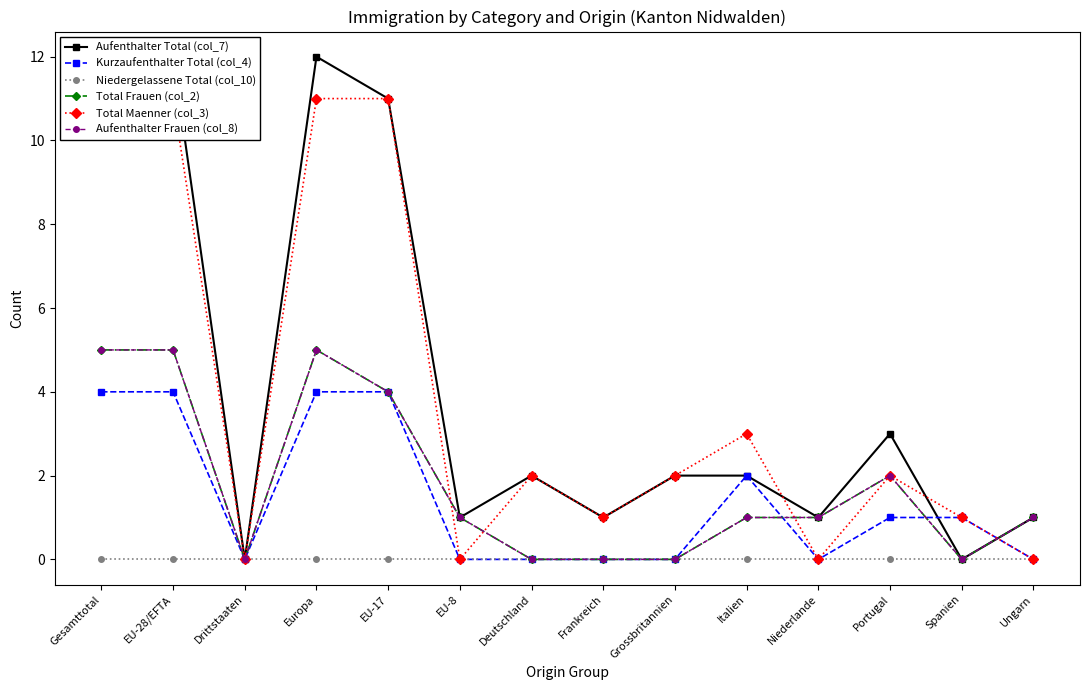

Reading left to right, list all the values displayed in this chart.

Aufenthalter Total (col_7): Gesamttotal=12	EU-28/EFTA=12	Drittstaaten=0	Europa=12	EU-17=11	EU-8=1	Deutschland=2	Frankreich=1	Grossbritannien=2	Italien=2	Niederlande=1	Portugal=3	Spanien=0	Ungarn=1
Kurzaufenthalter Total (col_4): Gesamttotal=4	EU-28/EFTA=4	Drittstaaten=0	Europa=4	EU-17=4	EU-8=0	Deutschland=0	Frankreich=0	Grossbritannien=0	Italien=2	Niederlande=0	Portugal=1	Spanien=1	Ungarn=0
Niedergelassene Total (col_10): Gesamttotal=0	EU-28/EFTA=0	Drittstaaten=0	Europa=0	EU-17=0	EU-8=0	Deutschland=0	Frankreich=0	Grossbritannien=0	Italien=0	Niederlande=0	Portugal=0	Spanien=0	Ungarn=0
Total Frauen (col_2): Gesamttotal=5	EU-28/EFTA=5	Drittstaaten=0	Europa=5	EU-17=4	EU-8=1	Deutschland=0	Frankreich=0	Grossbritannien=0	Italien=1	Niederlande=1	Portugal=2	Spanien=0	Ungarn=1
Total Maenner (col_3): Gesamttotal=11	EU-28/EFTA=11	Drittstaaten=0	Europa=11	EU-17=11	EU-8=0	Deutschland=2	Frankreich=1	Grossbritannien=2	Italien=3	Niederlande=0	Portugal=2	Spanien=1	Ungarn=0
Aufenthalter Frauen (col_8): Gesamttotal=5	EU-28/EFTA=5	Drittstaaten=0	Europa=5	EU-17=4	EU-8=1	Deutschland=0	Frankreich=0	Grossbritannien=0	Italien=1	Niederlande=1	Portugal=2	Spanien=0	Ungarn=1